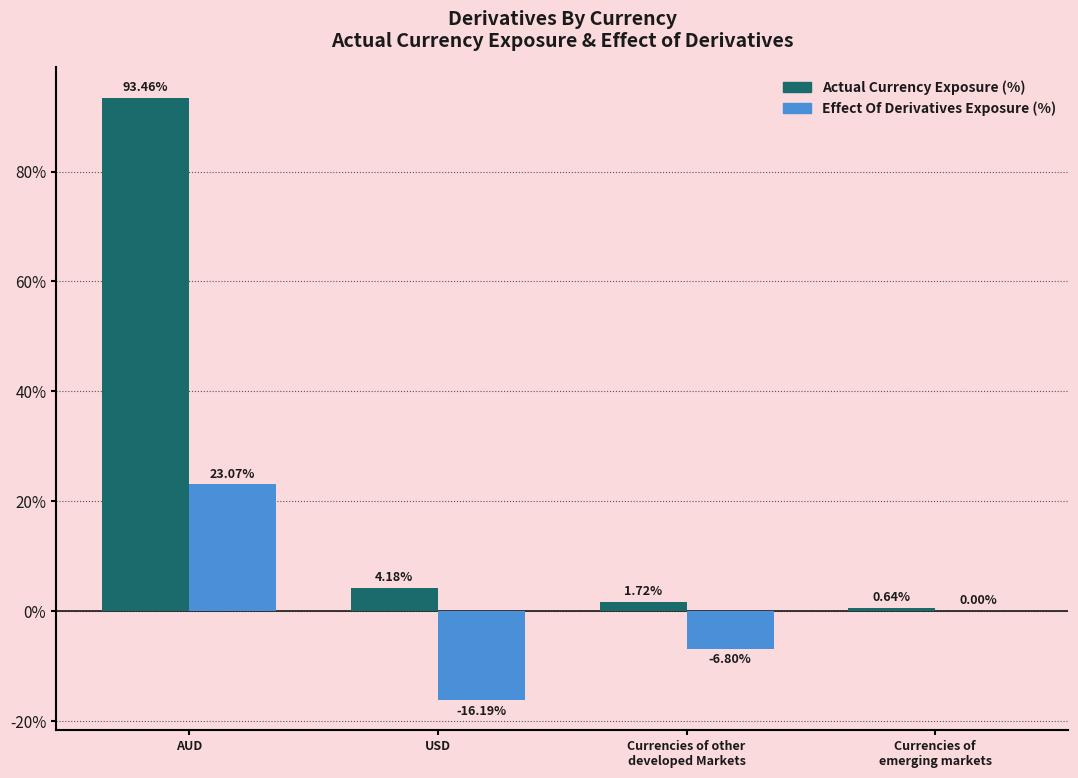

At which label does Effect Of Derivatives Exposure (%) reach its peak?

AUD